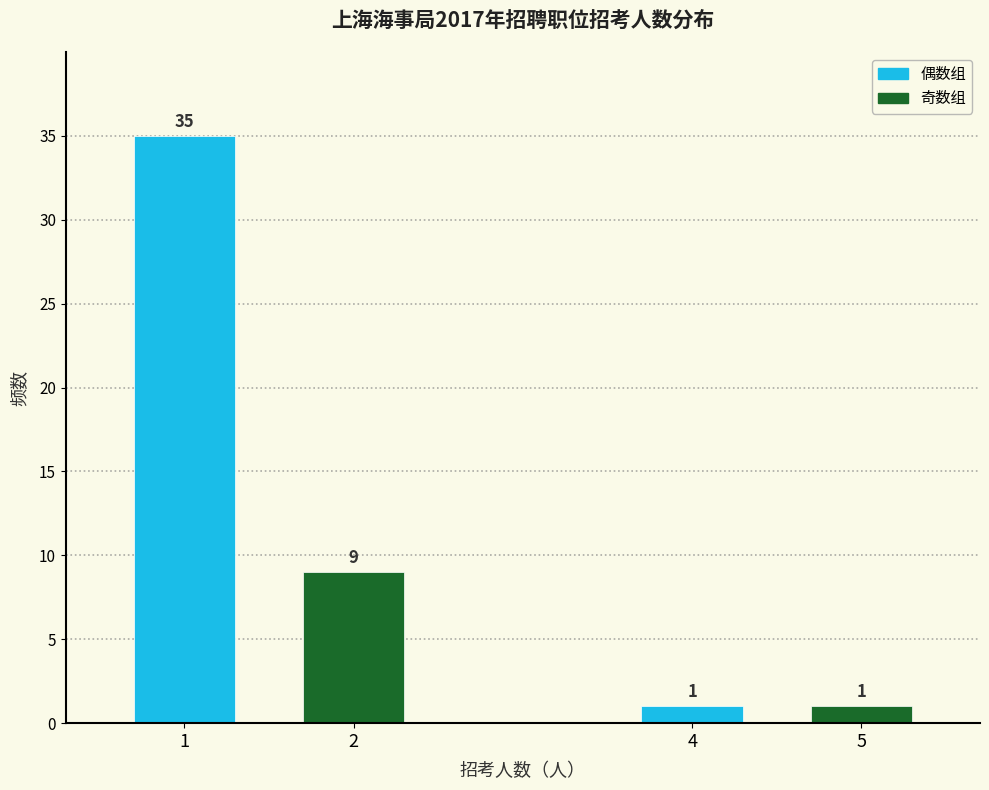

Reading right to left, what are all the values shown in this chart?

5=1	4=1	2=9	1=35